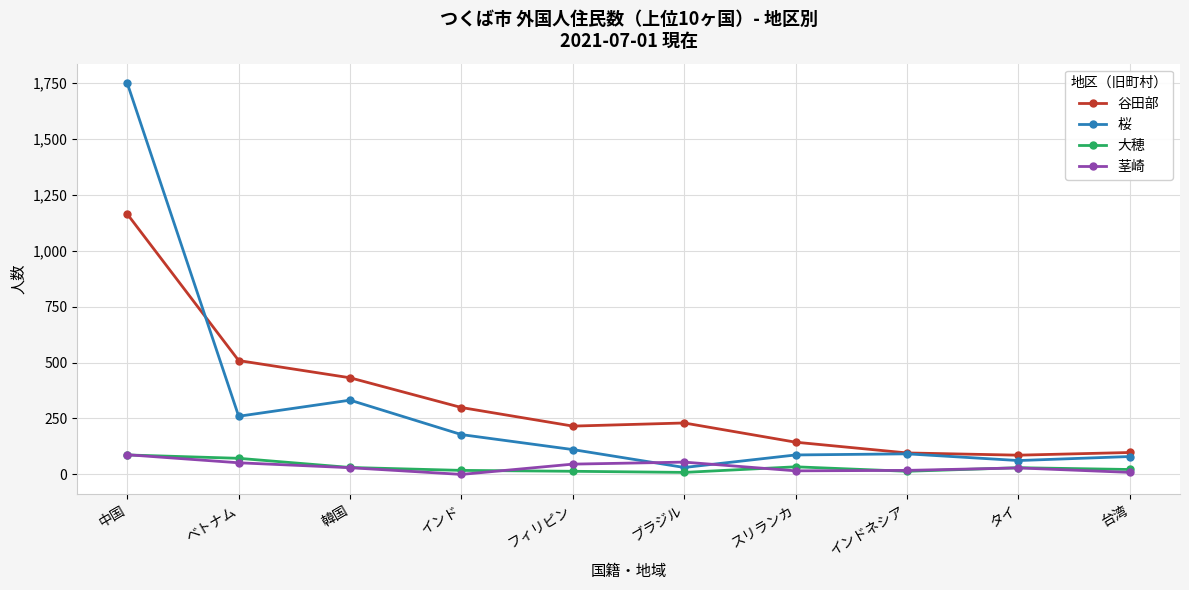

What is the highest value of the 谷田部 series?

1164